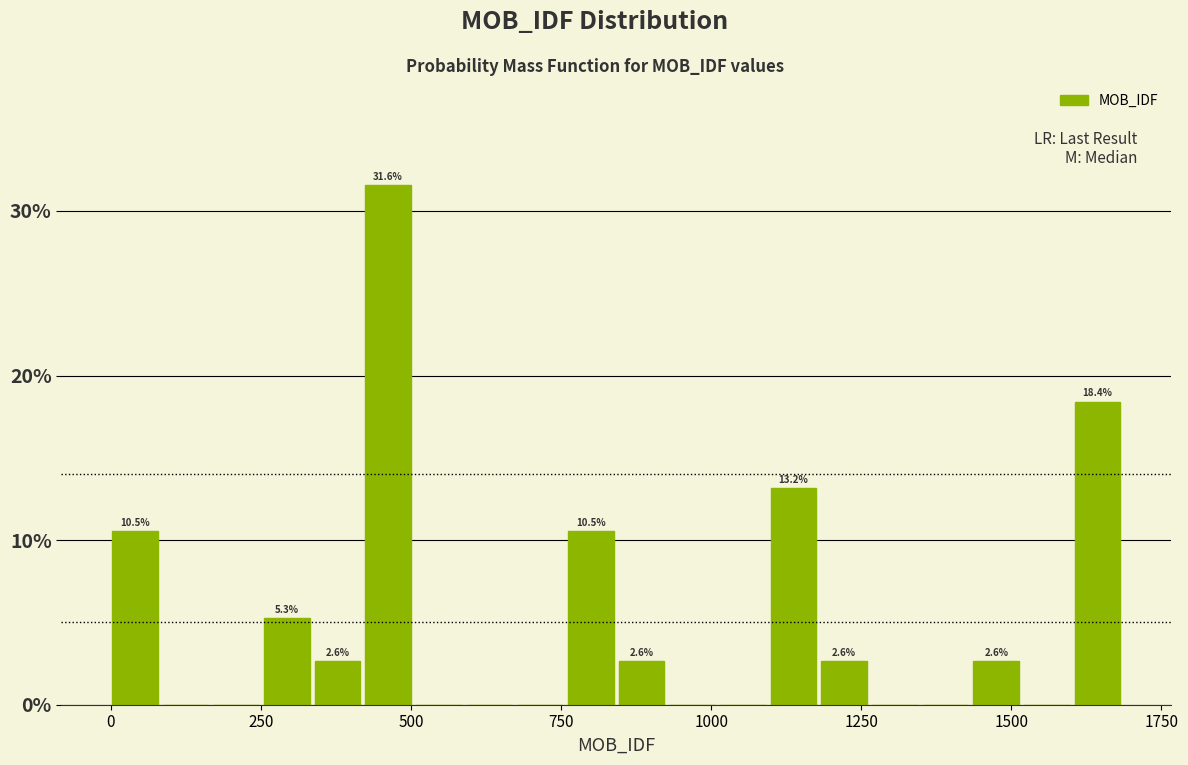

Around what value on the x-axis is the tallest bar? Give the approximate position of its centre, as read against the axis.

450